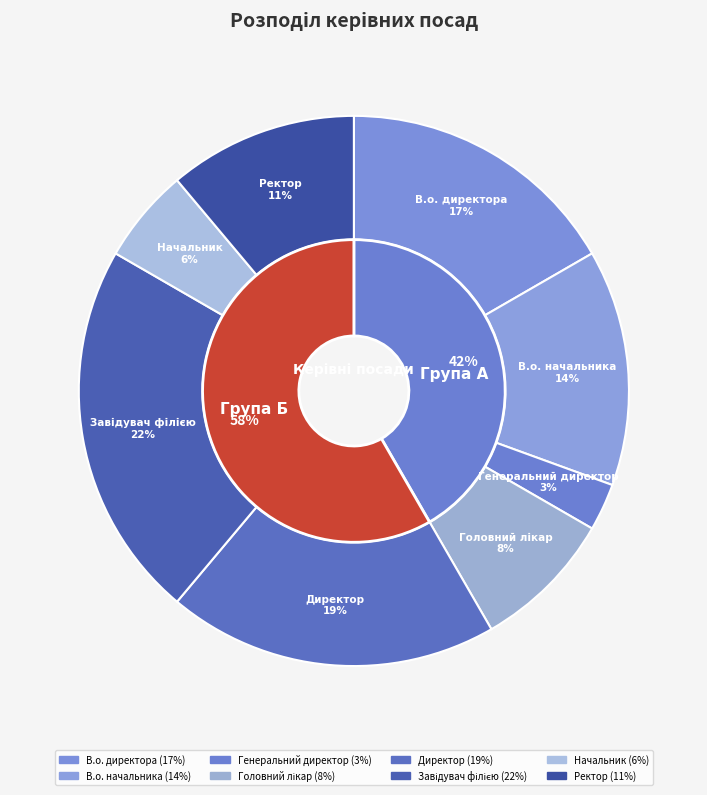

Does В.о. начальника represent more than half of the total?

No